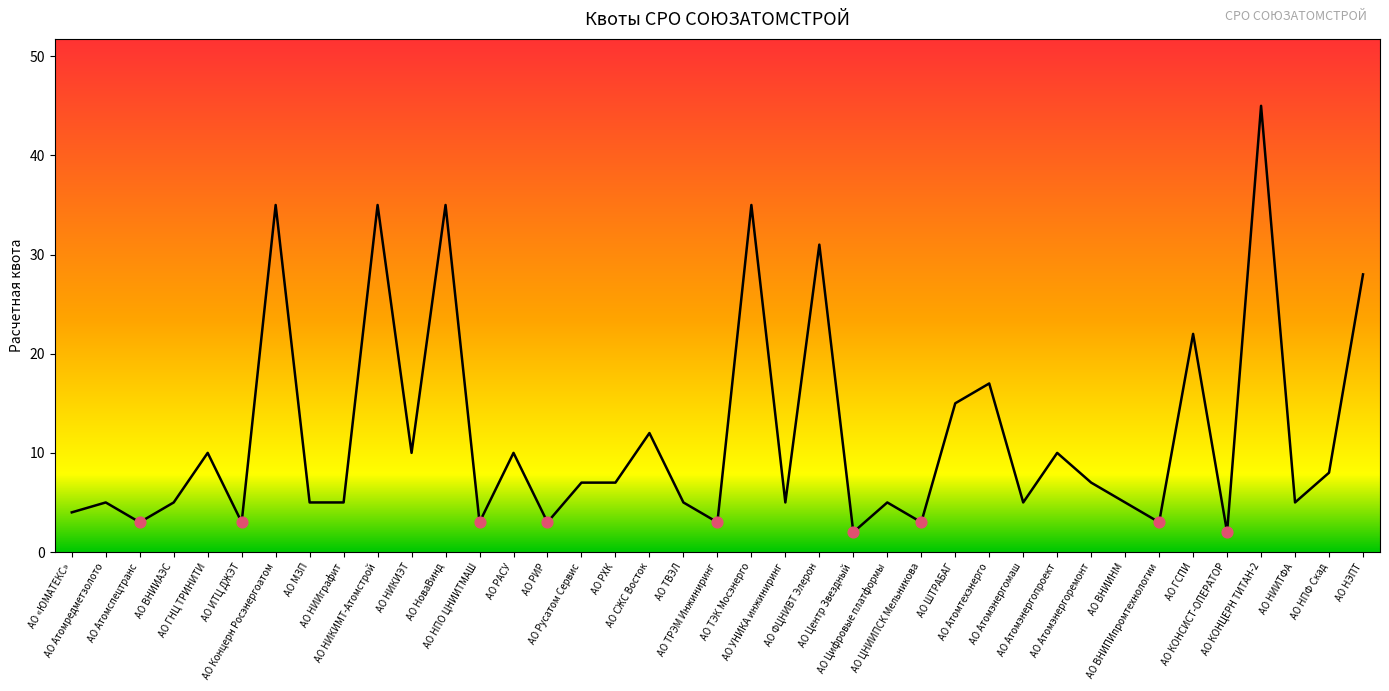

Between АО Атомэнергоремонт and АО РАСУ, which is larger?

АО РАСУ